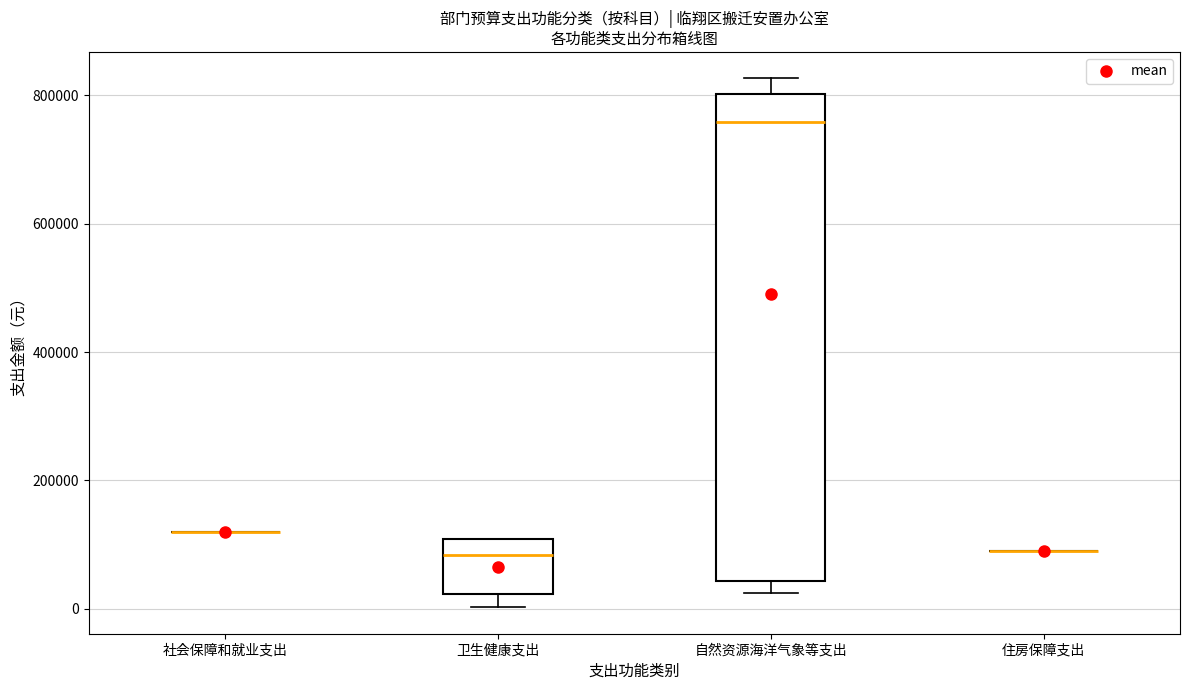

Comparing the boxes themselves (not the whiskers), which one is the tallest?

自然资源海洋气象等支出